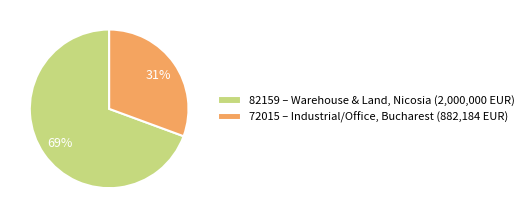

Combined, do 72015 – Industrial/Office, Bucharest (882,184 EUR) and 82159 – Warehouse & Land, Nicosia (2,000,000 EUR) account for over 50%?

Yes